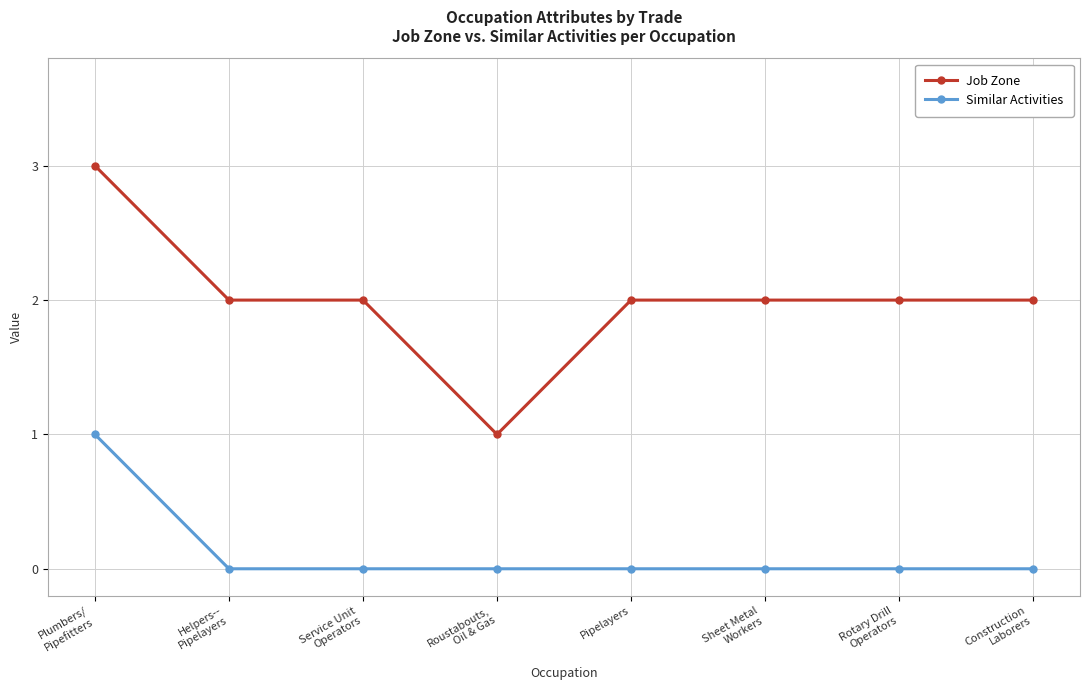

What is the difference between the maximum and minimum values in the Job Zone series?

2